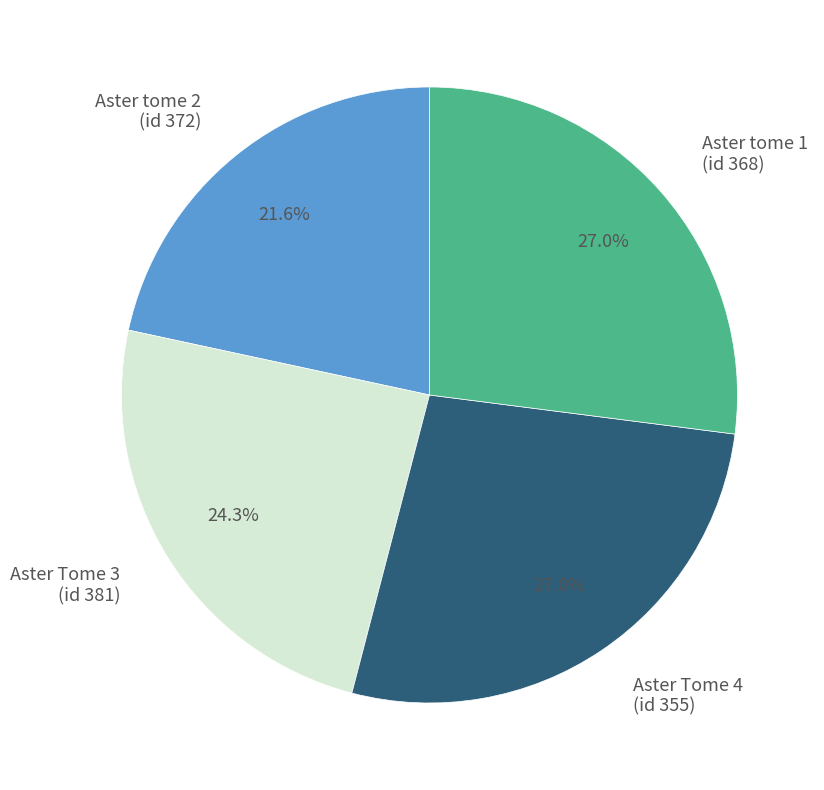

Does any single category account for the majority?

No